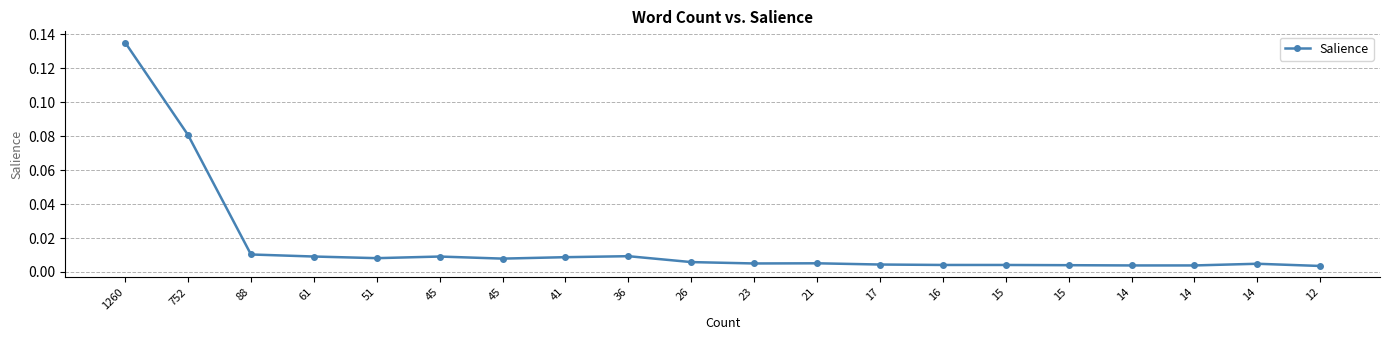

How many categories are shown in the chart?

20